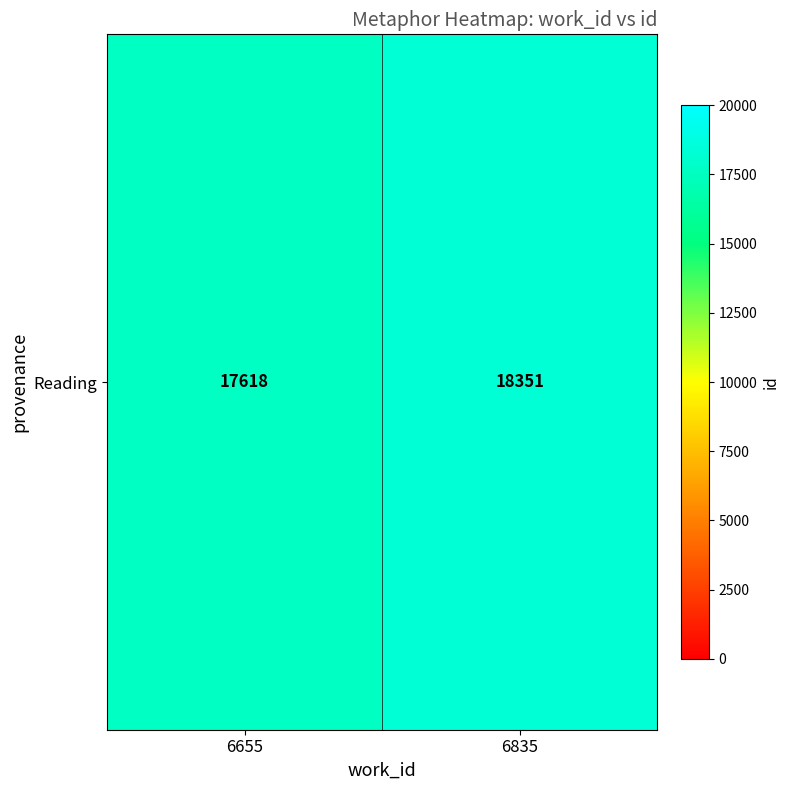

Rank the categories by value from lowest to highest.

6655, 6835